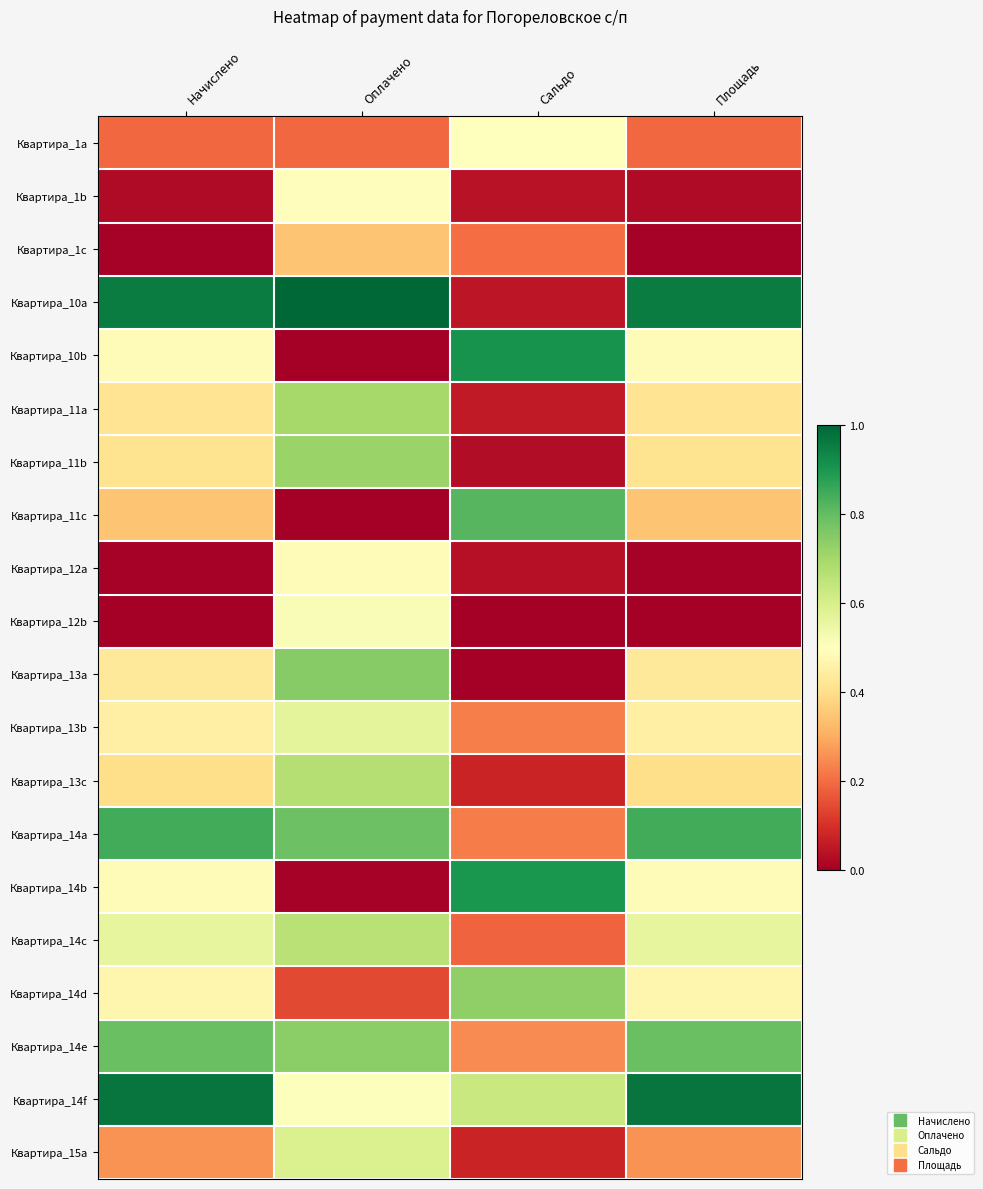

Count the number of data series in this chart.

20